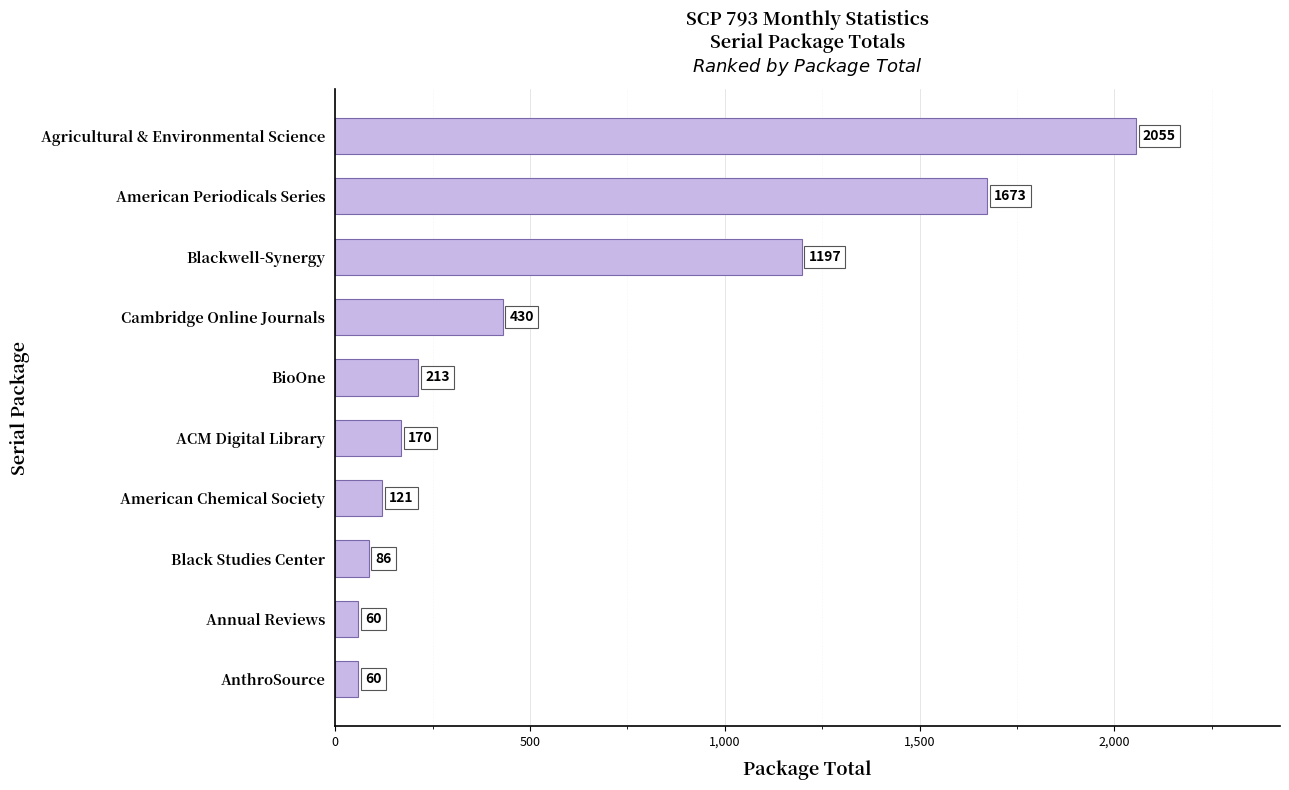

What is the label of the 8th bar from the top?

Black Studies Center